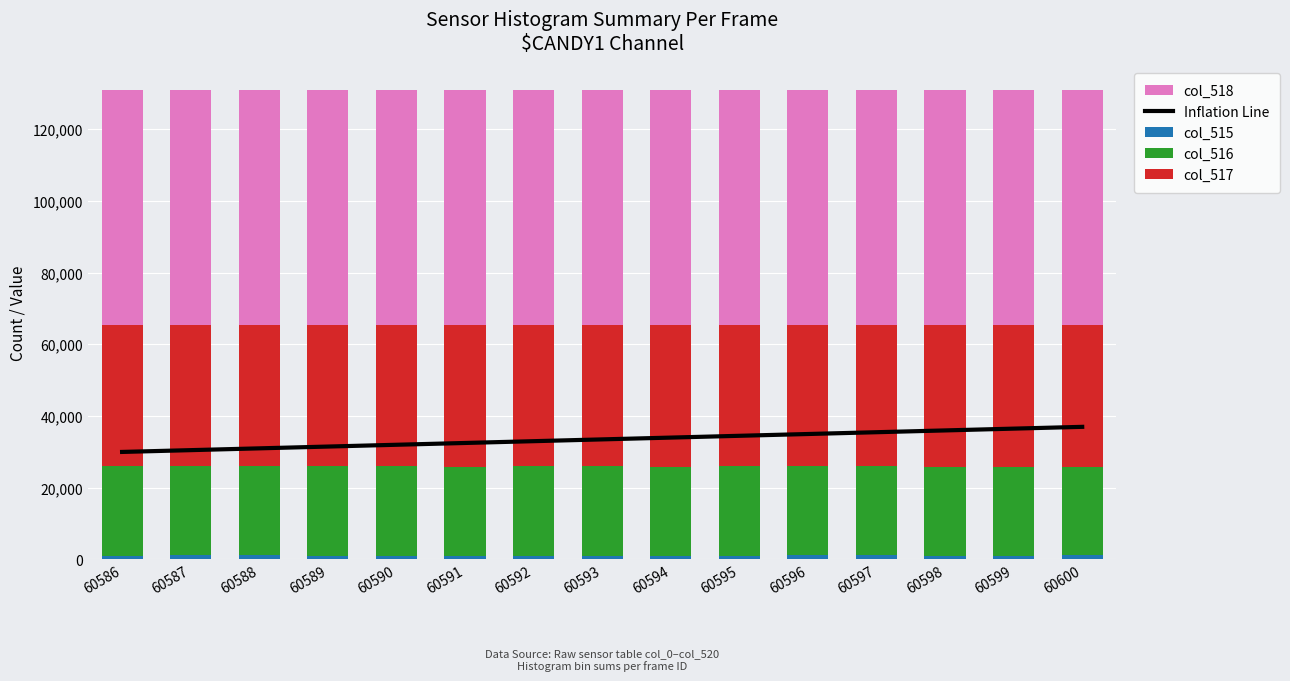

The value of col_517 at 60596 is 7946. True or false?

False